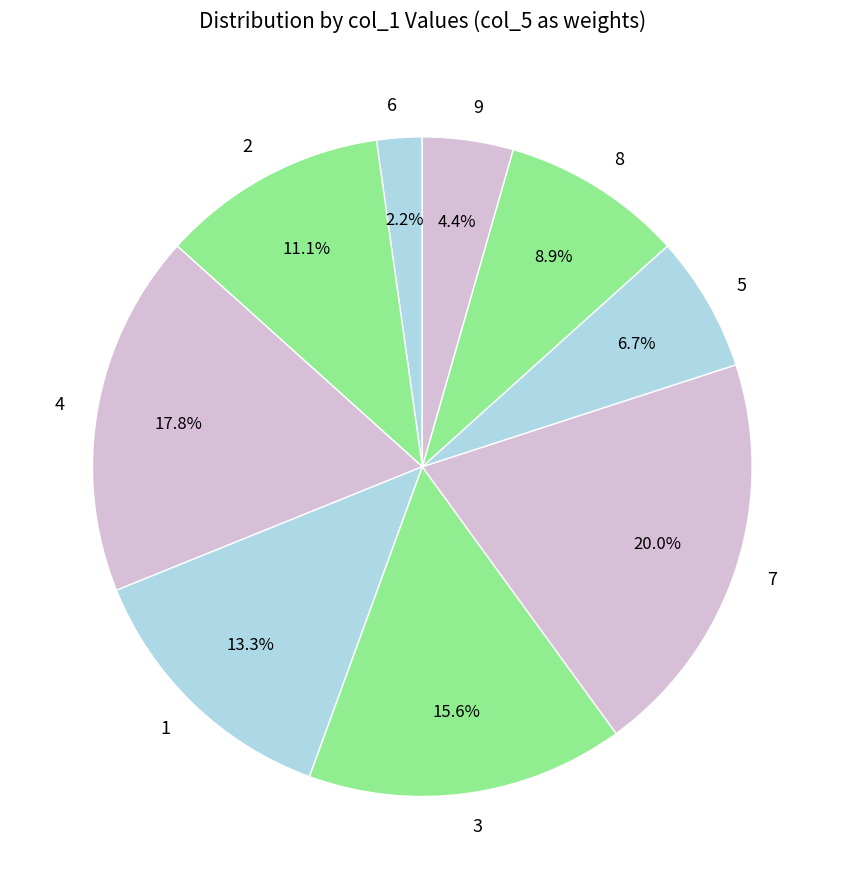

Which category has the biggest portion of the pie?

7